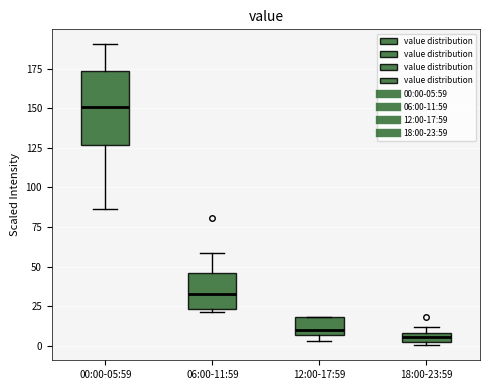

Comparing the boxes themselves (not the whiskers), which one is the tallest?

00:00-05:59